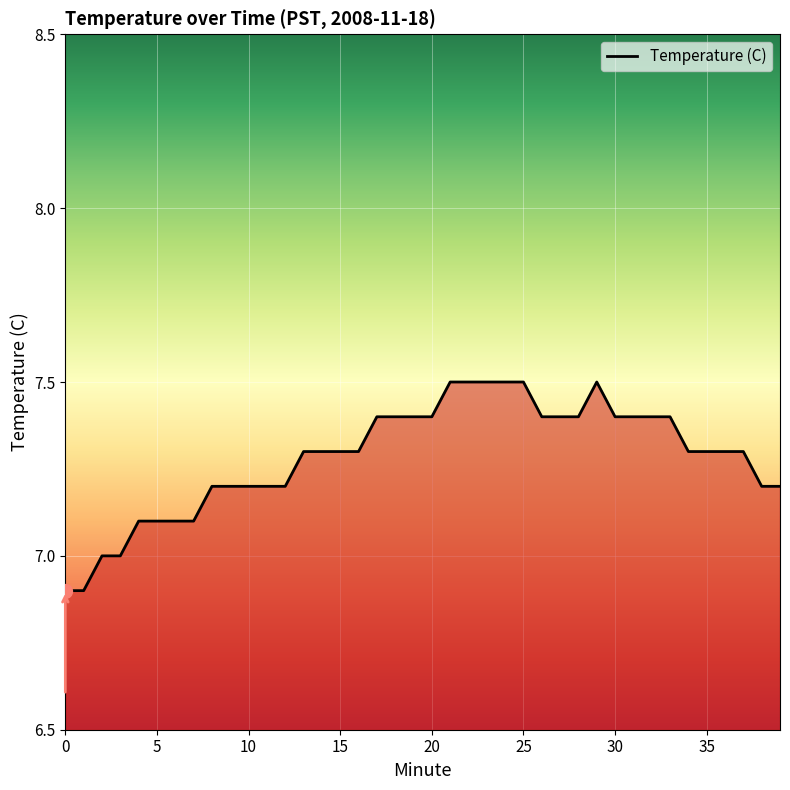

What is the maximum value shown in the chart?

7.5